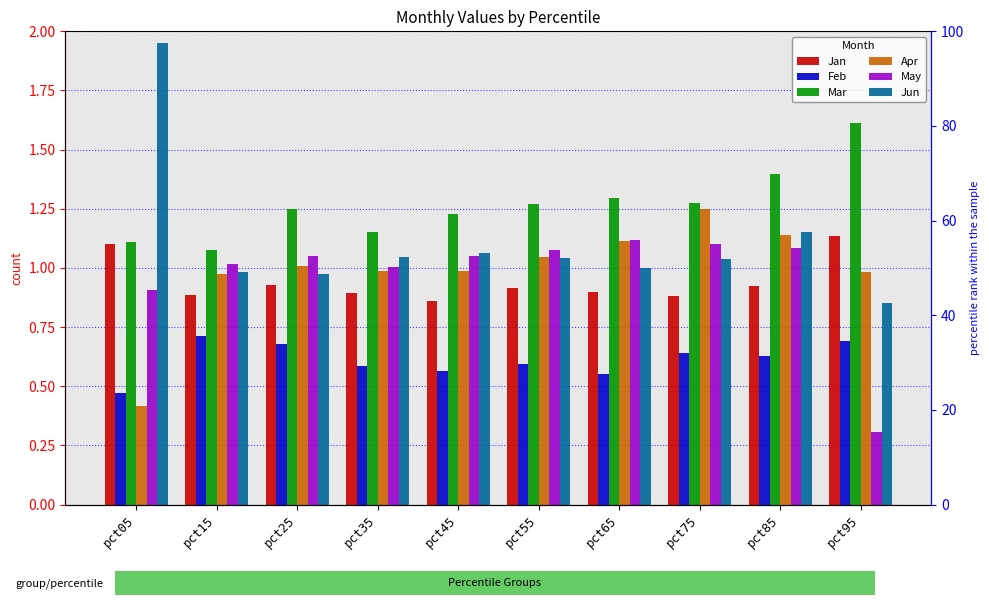

What is the average value of the Jun series?

1.1